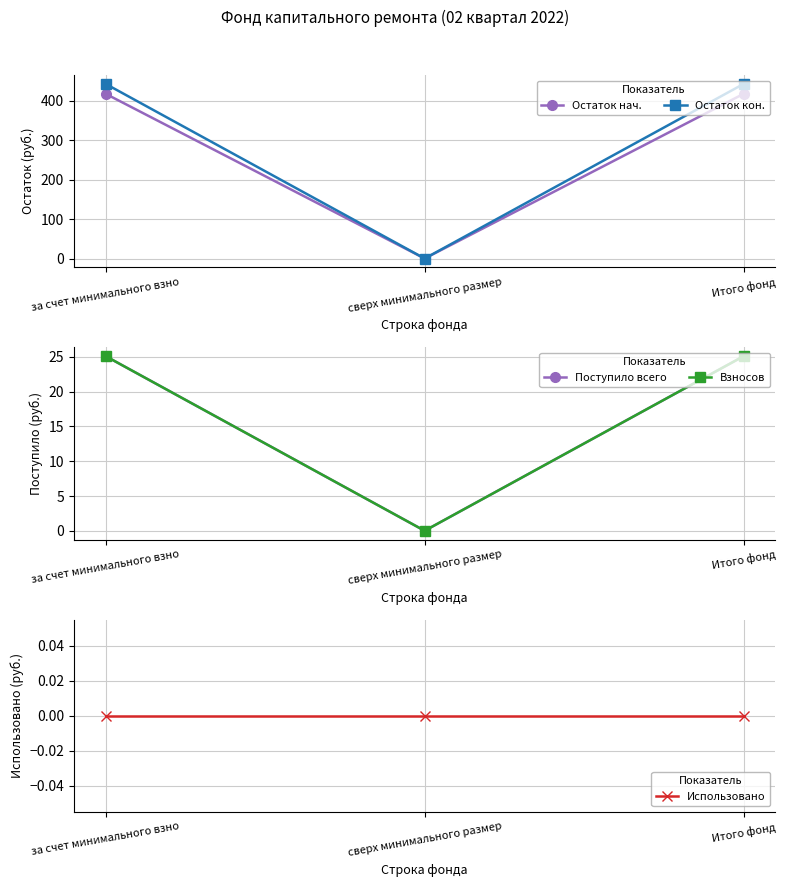

What are all the series names shown in the legend?

Остаток нач., Остаток кон., Поступило всего, Взносов, Использовано